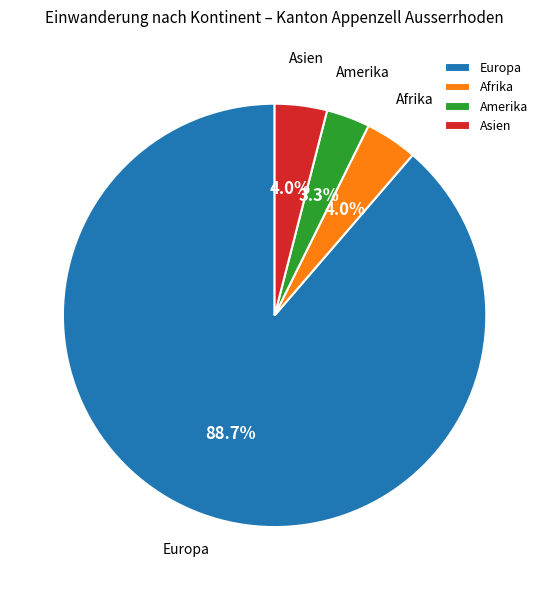

Is it true that Europa is 75% of the pie?

False